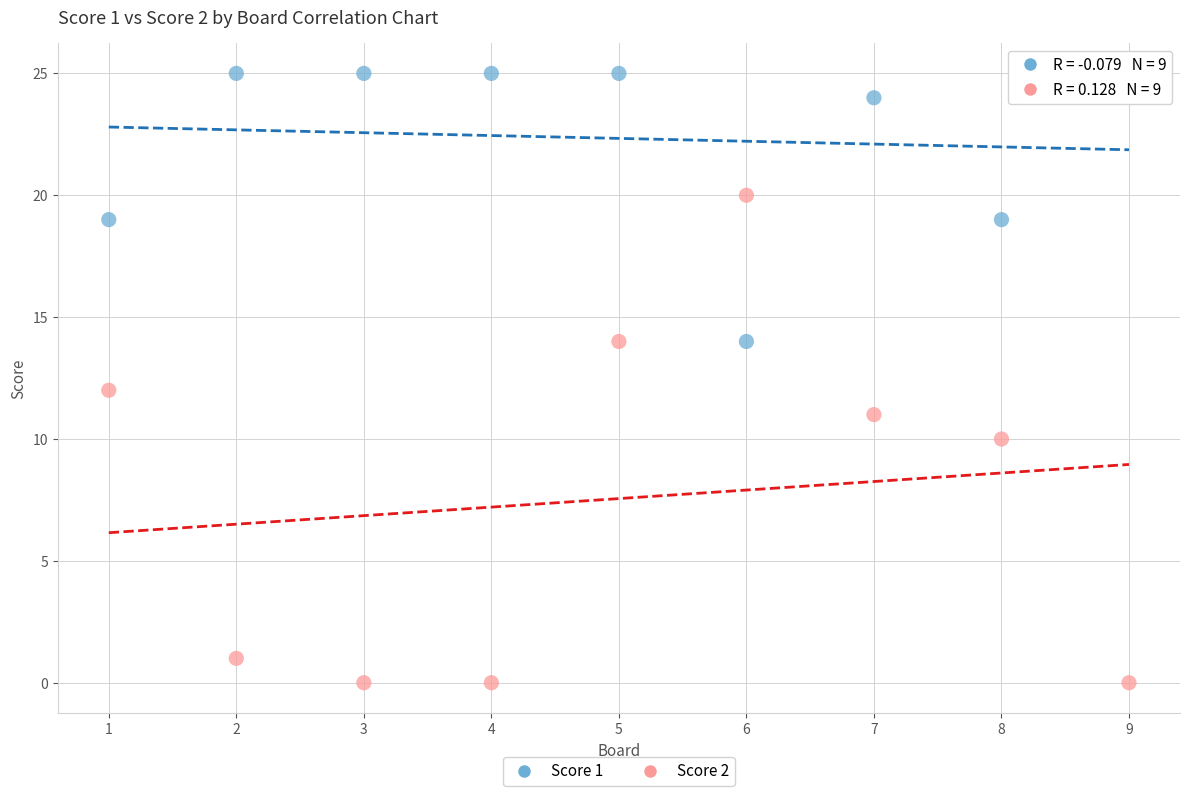

Which series reaches the maximum Y coordinate?

Score 1